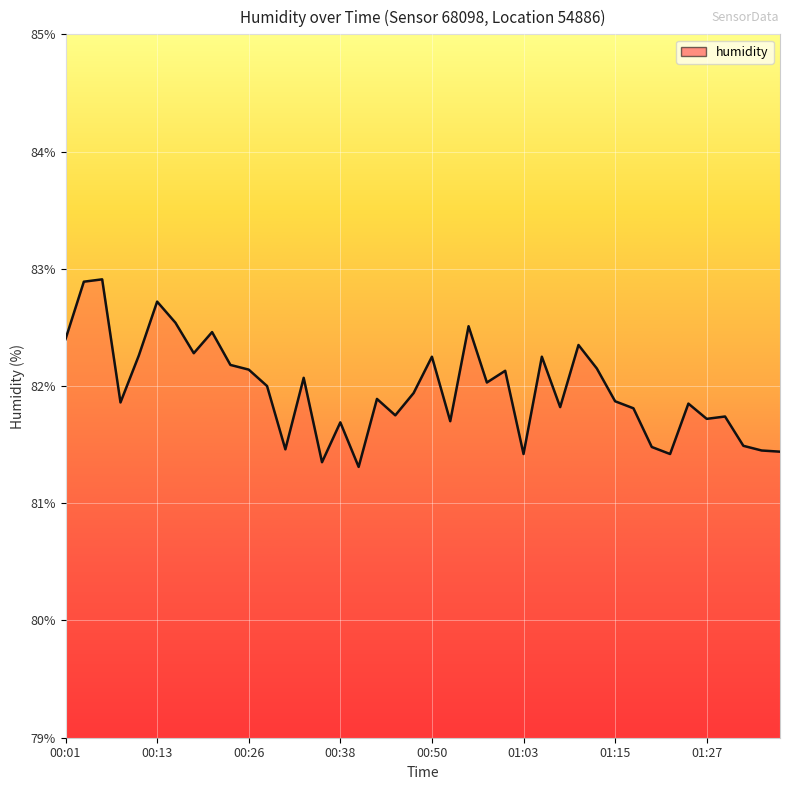

What is the approximate value at 00:11?

82.3